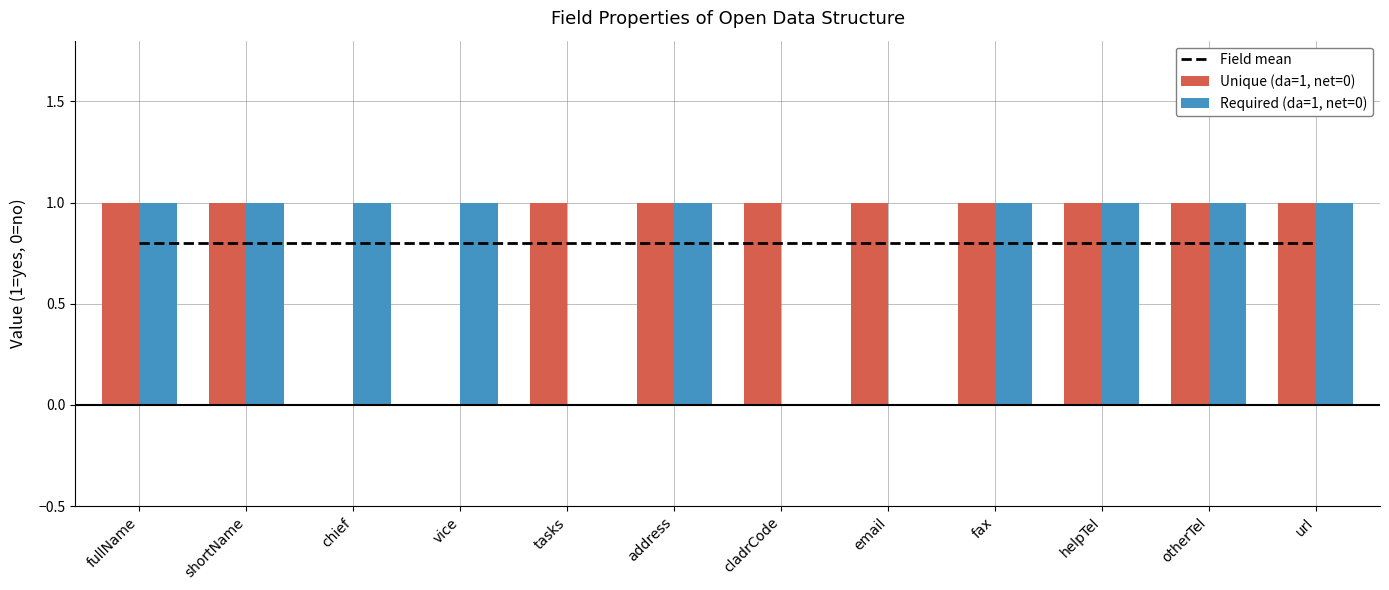

What is the sum of all Unique (da=1, net=0) values?

10